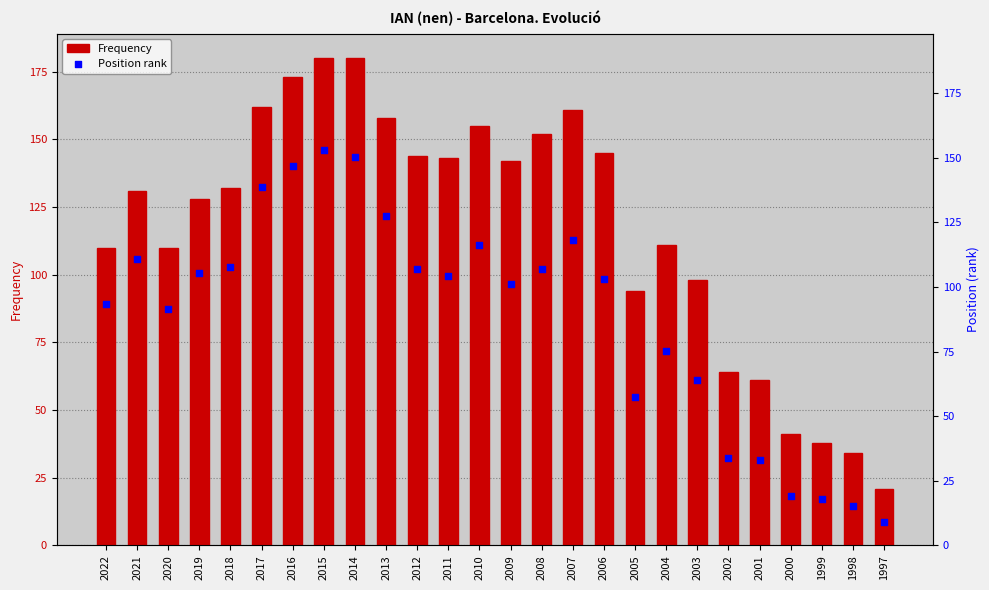

Which series reaches the minimum Y coordinate?

Position rank